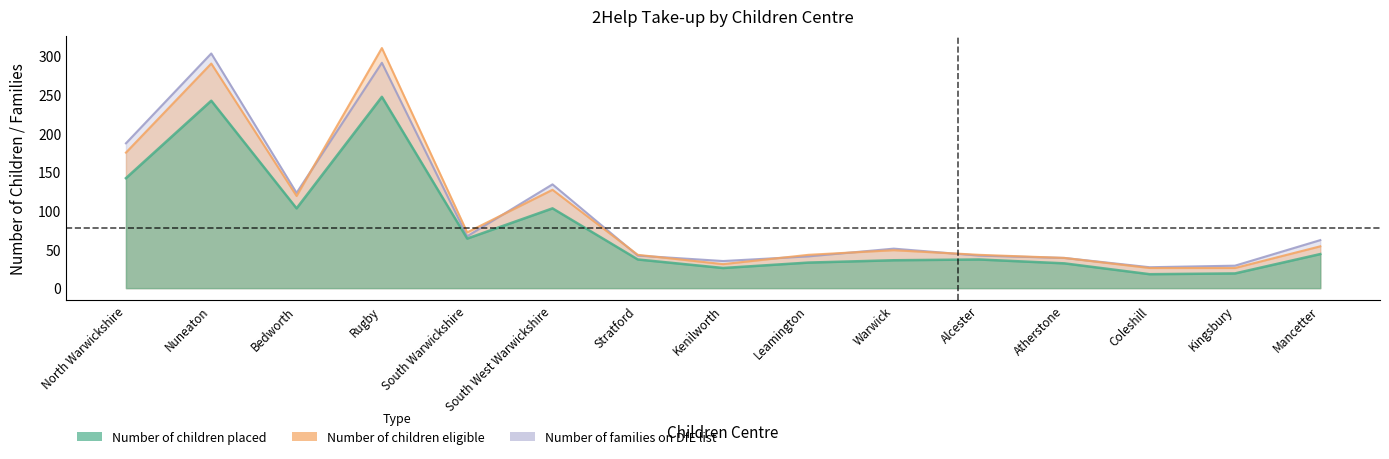

Where is the first local maximum for Number of children placed?

Nuneaton